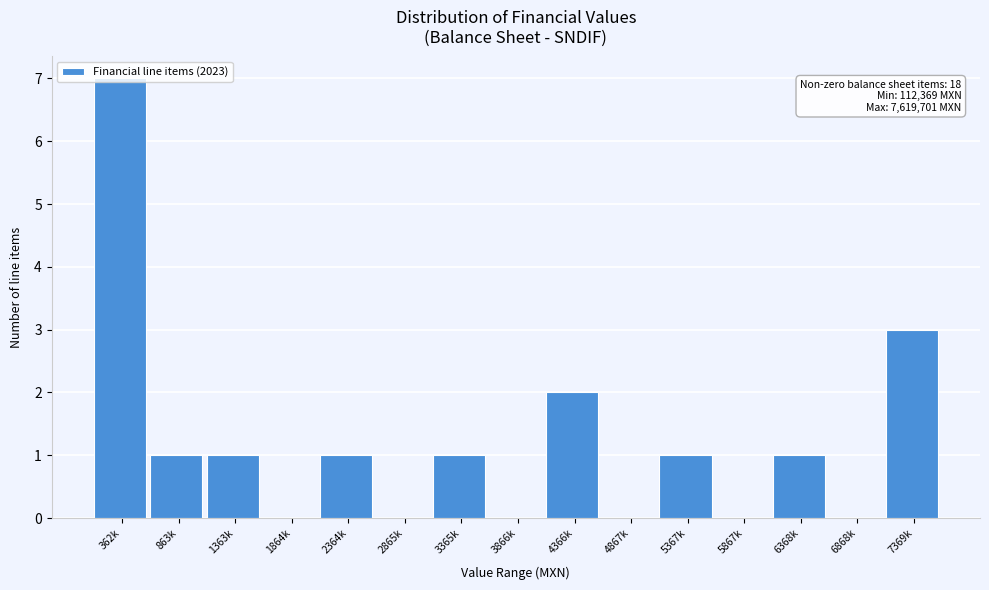

What is the maximum value shown in the chart?

7